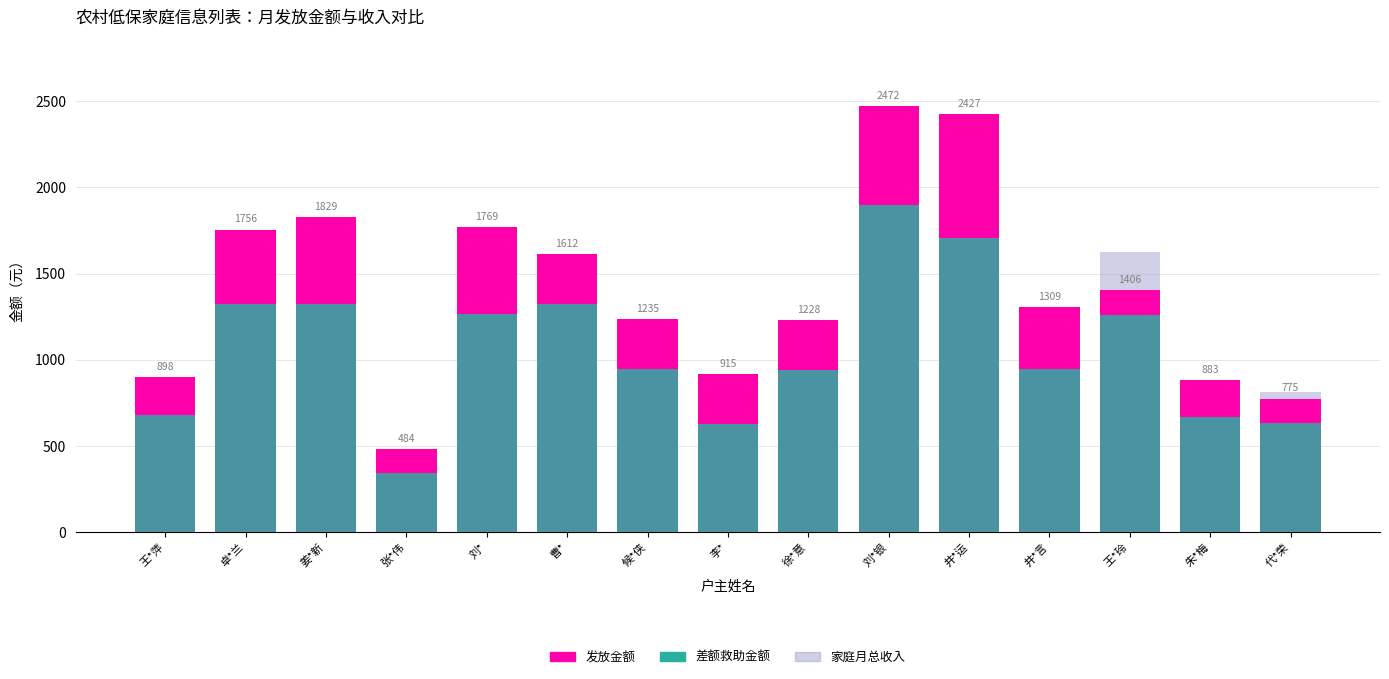

Reading left to right, transcribe all the data shown in this chart.

发放金额: 王*萍=898	卓*兰=1756	姜*新=1829	张*伟=484	刘*=1769	曹*=1612	候*侠=1235	李*=915	徐*意=1228	刘*银=2472	井*运=2427	井*言=1309	王*玲=1406	朱*梅=883	代*荣=775
差额救助金额: 王*萍=681	卓*兰=1324	姜*新=1324	张*伟=340	刘*=1264	曹*=1324	候*侠=947	李*=627	徐*意=940	刘*银=1896	井*运=1707	井*言=948	王*玲=1262	朱*梅=666	代*荣=631
家庭月总收入: 王*萍=763	卓*兰=1564	姜*新=1564	张*伟=382	刘*=1624	曹*=1564	候*侠=1219	李*=817	徐*意=1226	刘*银=2436	井*运=1903	井*言=1218	王*玲=1626	朱*梅=778	代*荣=813